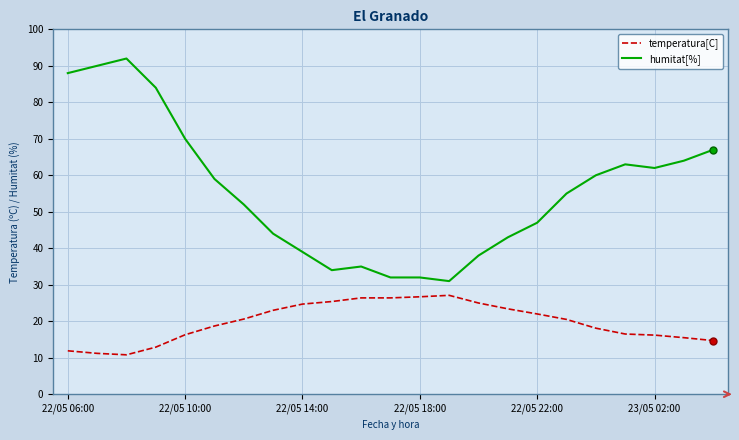

Which series has the largest total across all categories?

humitat[%]